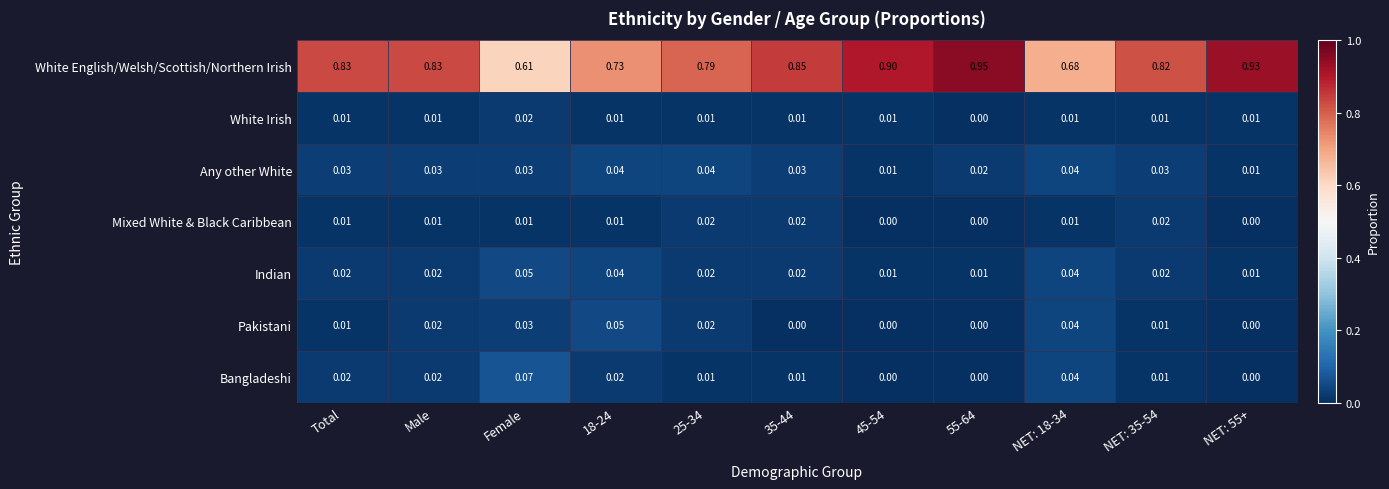

Which series has the widest spread of values?

White English/Welsh/Scottish/Northern Irish